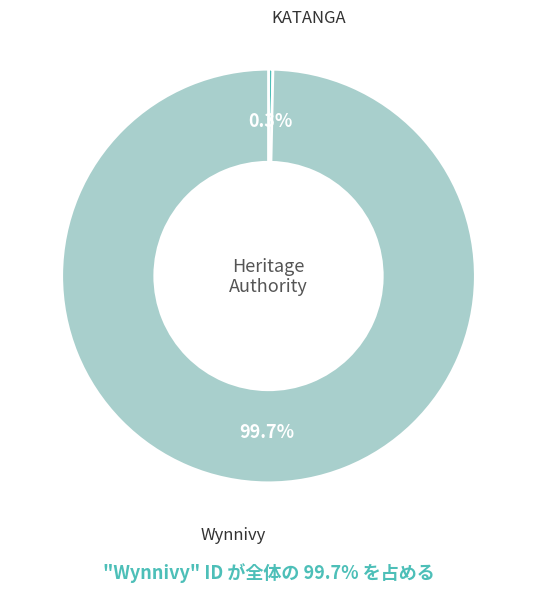

To the nearest percent, what is the average slice percentage?

50%